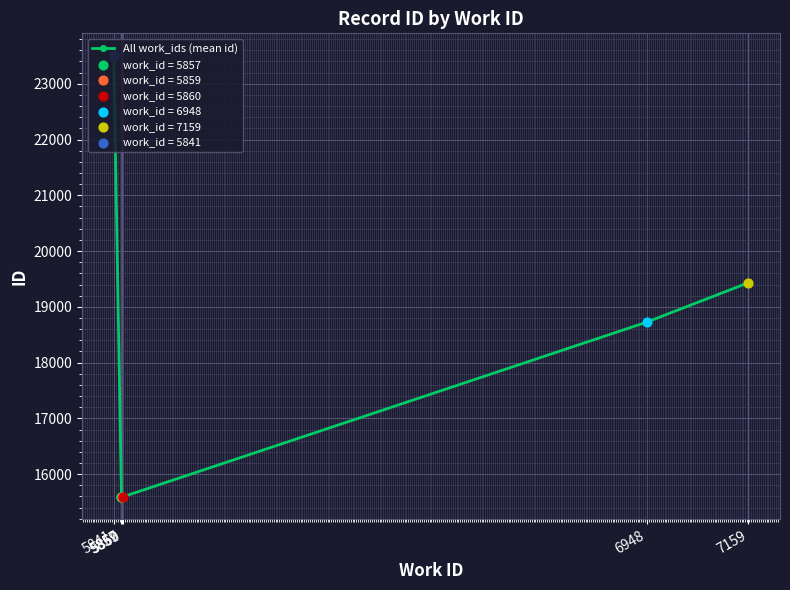

What is the change in value from 5857 to 7159?

+3841